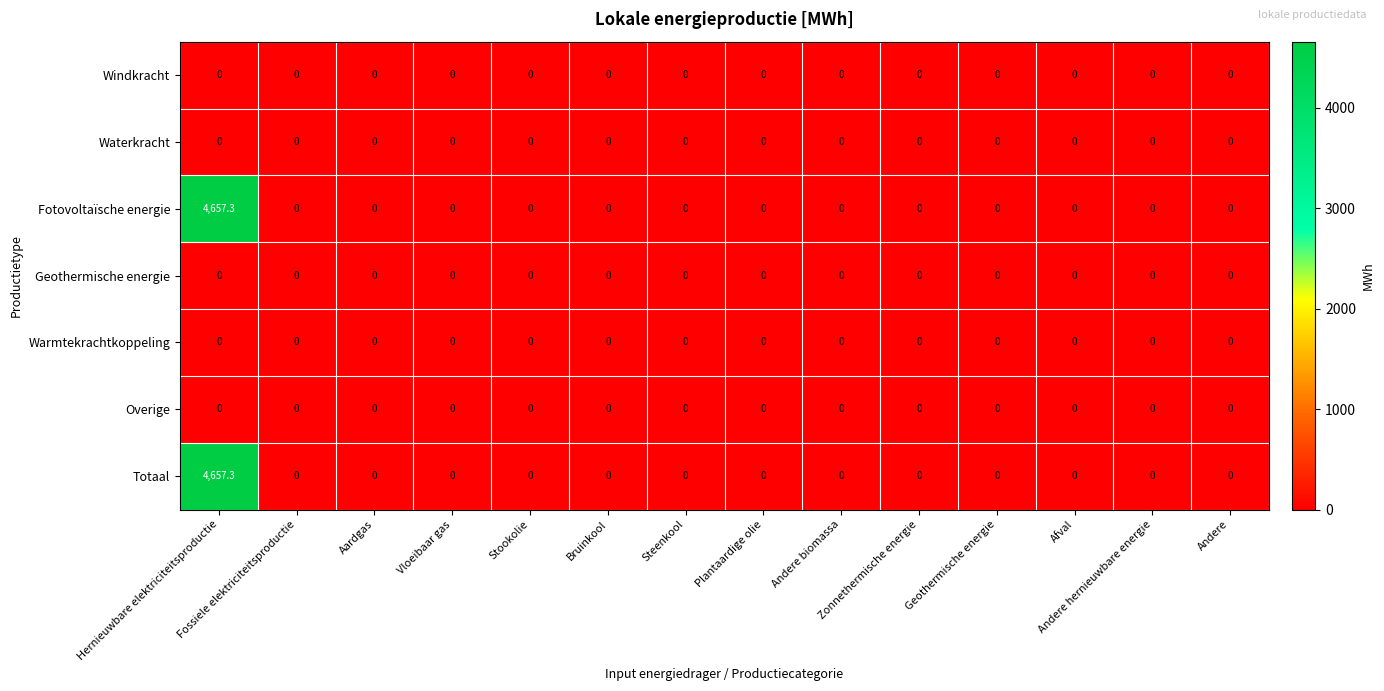

What is the difference between the maximum and minimum values in the Fotovoltaïsche energie series?

4657.3